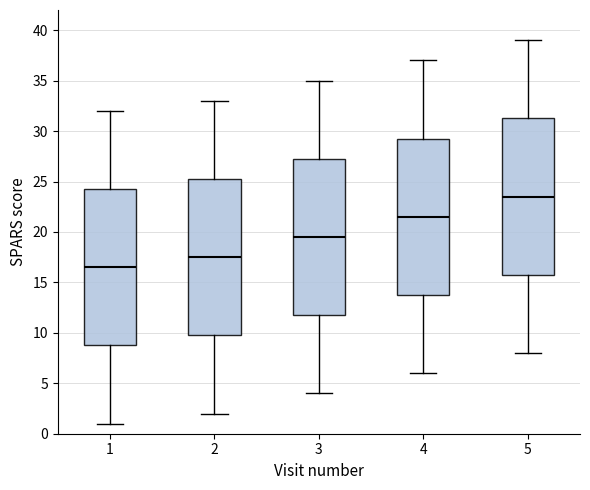

Where does the upper whisker of the box at x = 5 end on the y-axis? The values are not printed on the chart, so give them approximately, as read against the axis.

39.0